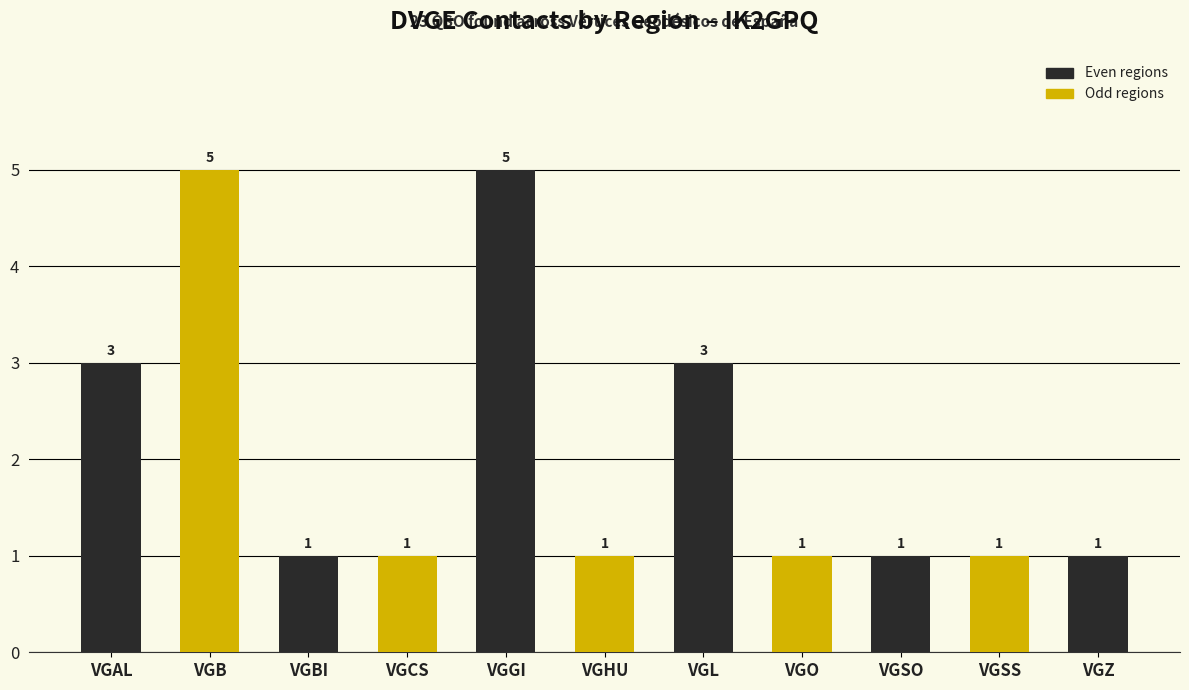

What is the difference between the maximum and second lowest values?

4